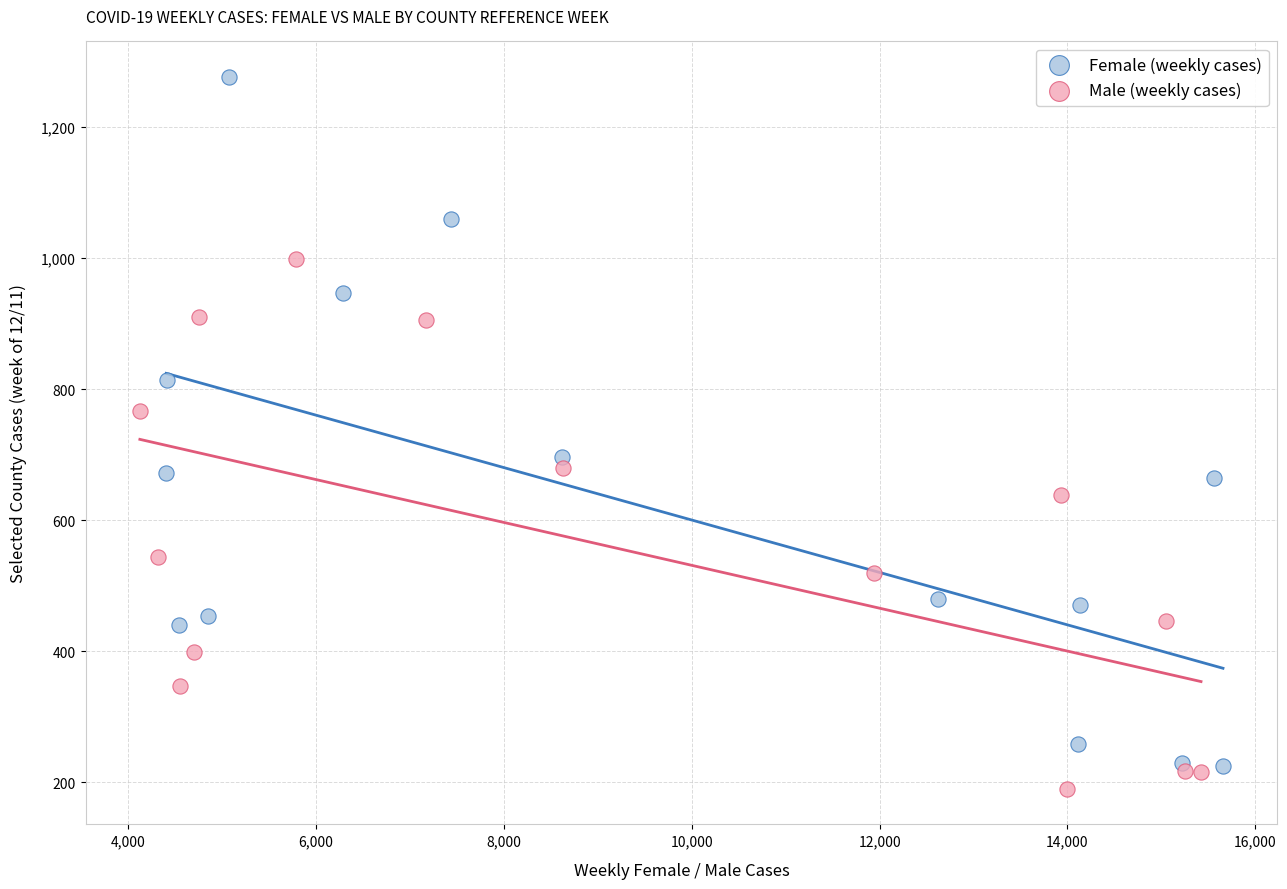

Which series reaches the maximum Y coordinate?

Female (weekly cases)